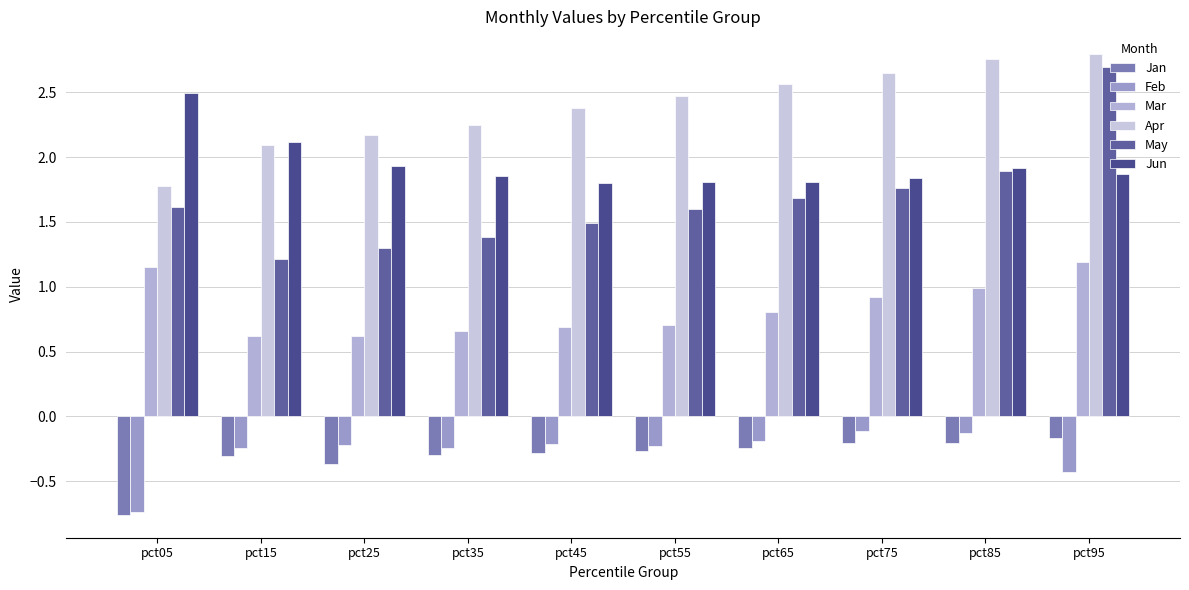

The May series shows 1.6 at pct55. True or false?

True